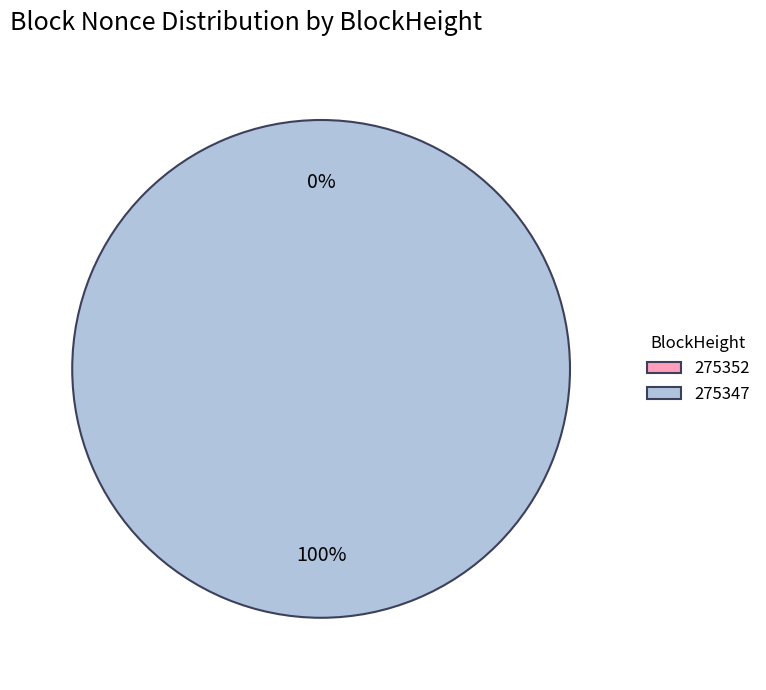

What percentage do 275347 and 275352 together represent?

100.0%